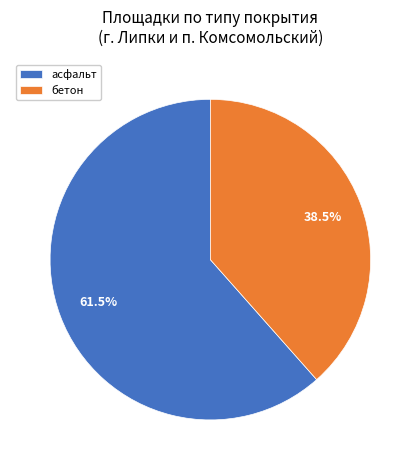

Is бетон the majority of the pie?

No